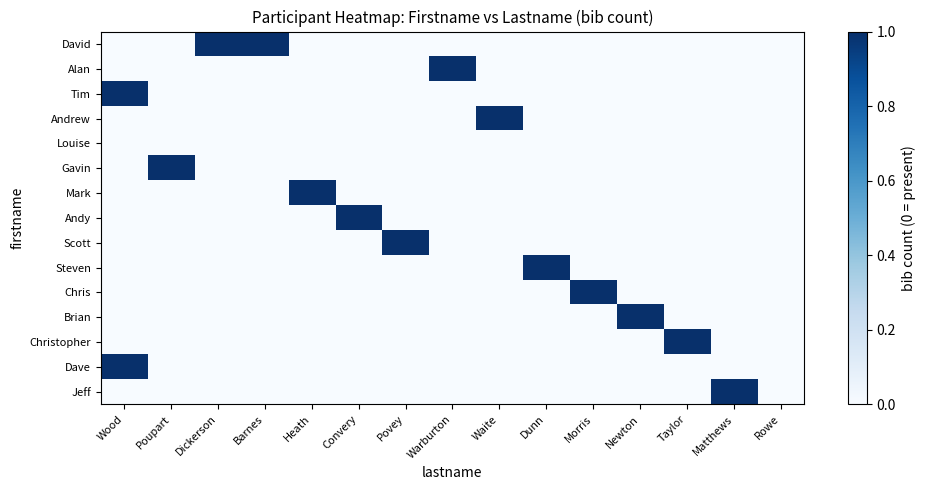

Reading left to right, list all the values displayed in this chart.

David: Wood=0	Poupart=0	Dickerson=1	Barnes=1	Heath=0	Convery=0	Povey=0	Warburton=0	Waite=0	Dunn=0	Morris=0	Newton=0	Taylor=0	Matthews=0	Rowe=0
Alan: Wood=0	Poupart=0	Dickerson=0	Barnes=0	Heath=0	Convery=0	Povey=0	Warburton=1	Waite=0	Dunn=0	Morris=0	Newton=0	Taylor=0	Matthews=0	Rowe=0
Tim: Wood=1	Poupart=0	Dickerson=0	Barnes=0	Heath=0	Convery=0	Povey=0	Warburton=0	Waite=0	Dunn=0	Morris=0	Newton=0	Taylor=0	Matthews=0	Rowe=0
Andrew: Wood=0	Poupart=0	Dickerson=0	Barnes=0	Heath=0	Convery=0	Povey=0	Warburton=0	Waite=1	Dunn=0	Morris=0	Newton=0	Taylor=0	Matthews=0	Rowe=0
Louise: Wood=0	Poupart=0	Dickerson=0	Barnes=0	Heath=0	Convery=0	Povey=0	Warburton=0	Waite=0	Dunn=0	Morris=0	Newton=0	Taylor=0	Matthews=0	Rowe=0
Gavin: Wood=0	Poupart=1	Dickerson=0	Barnes=0	Heath=0	Convery=0	Povey=0	Warburton=0	Waite=0	Dunn=0	Morris=0	Newton=0	Taylor=0	Matthews=0	Rowe=0
Mark: Wood=0	Poupart=0	Dickerson=0	Barnes=0	Heath=1	Convery=0	Povey=0	Warburton=0	Waite=0	Dunn=0	Morris=0	Newton=0	Taylor=0	Matthews=0	Rowe=0
Andy: Wood=0	Poupart=0	Dickerson=0	Barnes=0	Heath=0	Convery=1	Povey=0	Warburton=0	Waite=0	Dunn=0	Morris=0	Newton=0	Taylor=0	Matthews=0	Rowe=0
Scott: Wood=0	Poupart=0	Dickerson=0	Barnes=0	Heath=0	Convery=0	Povey=1	Warburton=0	Waite=0	Dunn=0	Morris=0	Newton=0	Taylor=0	Matthews=0	Rowe=0
Steven: Wood=0	Poupart=0	Dickerson=0	Barnes=0	Heath=0	Convery=0	Povey=0	Warburton=0	Waite=0	Dunn=1	Morris=0	Newton=0	Taylor=0	Matthews=0	Rowe=0
Chris: Wood=0	Poupart=0	Dickerson=0	Barnes=0	Heath=0	Convery=0	Povey=0	Warburton=0	Waite=0	Dunn=0	Morris=1	Newton=0	Taylor=0	Matthews=0	Rowe=0
Brian: Wood=0	Poupart=0	Dickerson=0	Barnes=0	Heath=0	Convery=0	Povey=0	Warburton=0	Waite=0	Dunn=0	Morris=0	Newton=1	Taylor=0	Matthews=0	Rowe=0
Christopher: Wood=0	Poupart=0	Dickerson=0	Barnes=0	Heath=0	Convery=0	Povey=0	Warburton=0	Waite=0	Dunn=0	Morris=0	Newton=0	Taylor=1	Matthews=0	Rowe=0
Dave: Wood=1	Poupart=0	Dickerson=0	Barnes=0	Heath=0	Convery=0	Povey=0	Warburton=0	Waite=0	Dunn=0	Morris=0	Newton=0	Taylor=0	Matthews=0	Rowe=0
Jeff: Wood=0	Poupart=0	Dickerson=0	Barnes=0	Heath=0	Convery=0	Povey=0	Warburton=0	Waite=0	Dunn=0	Morris=0	Newton=0	Taylor=0	Matthews=1	Rowe=0